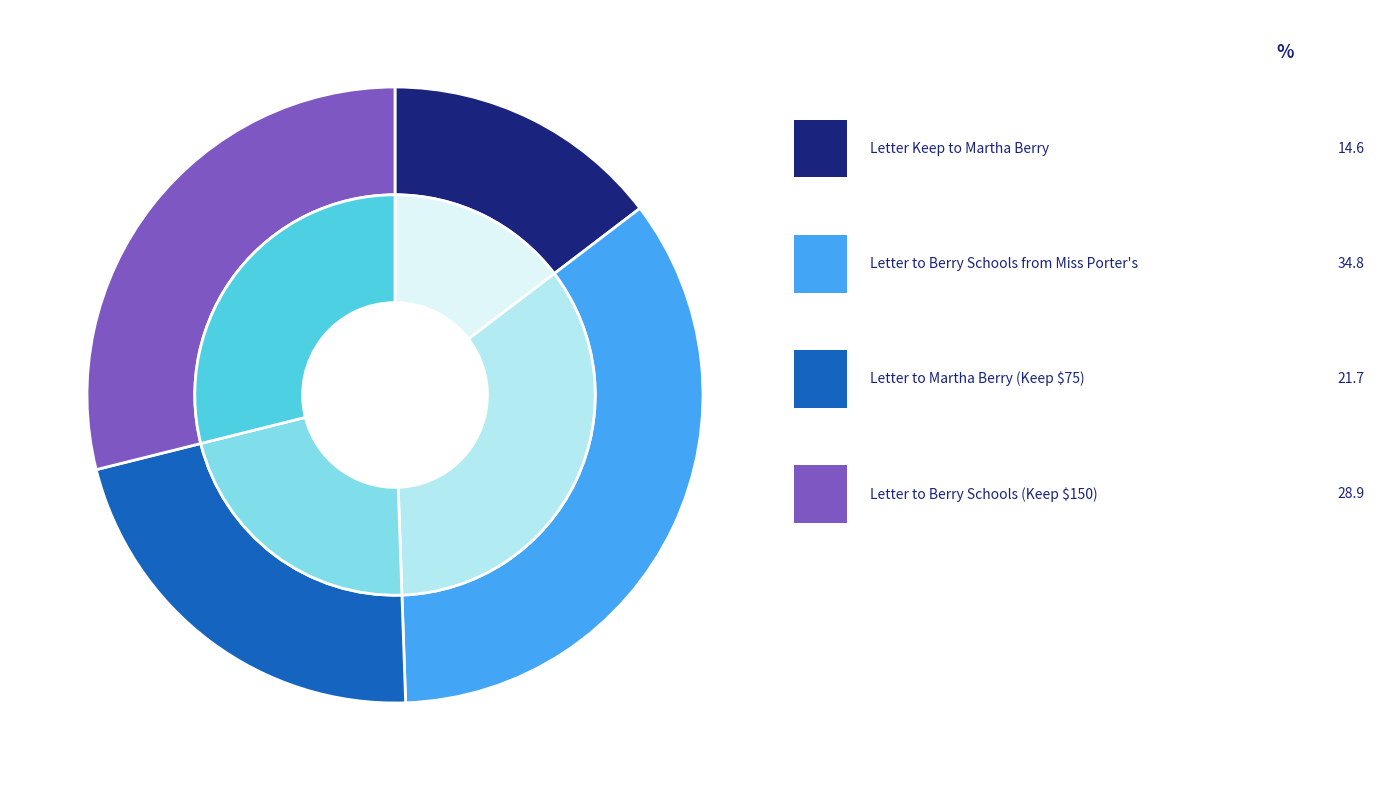

How many segments does this pie chart have?

4